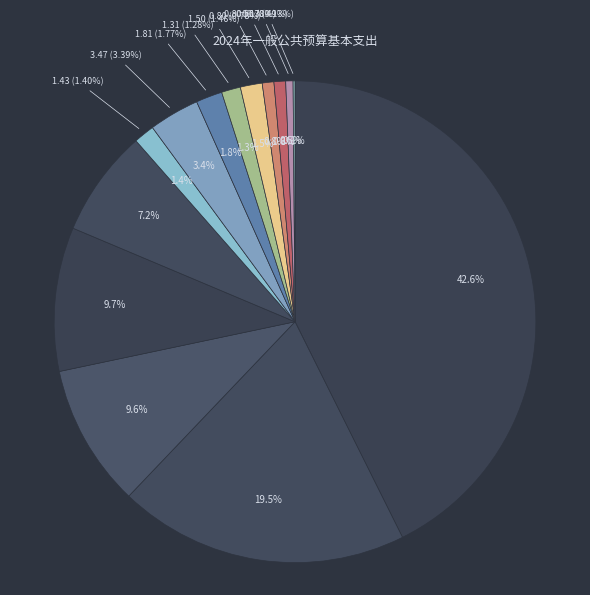

What is the ratio of the value at 住房公积金 to the value at 基本工资?

0.2